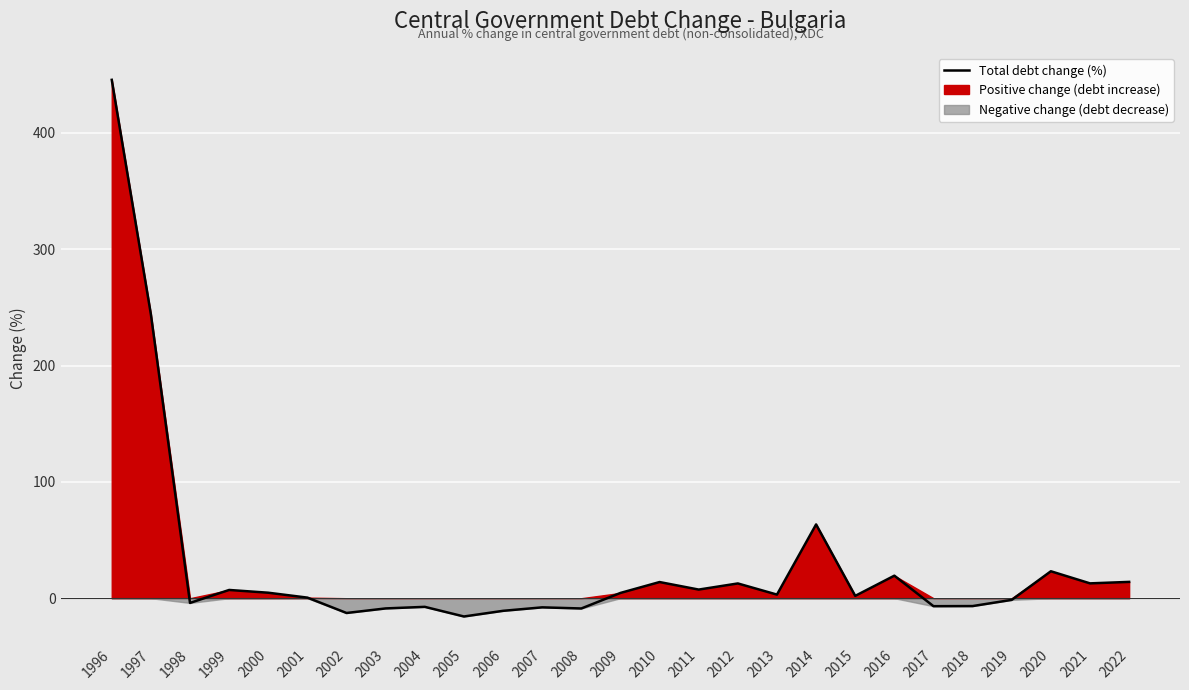

True or false: the data shows 4.5 at 2009.

True